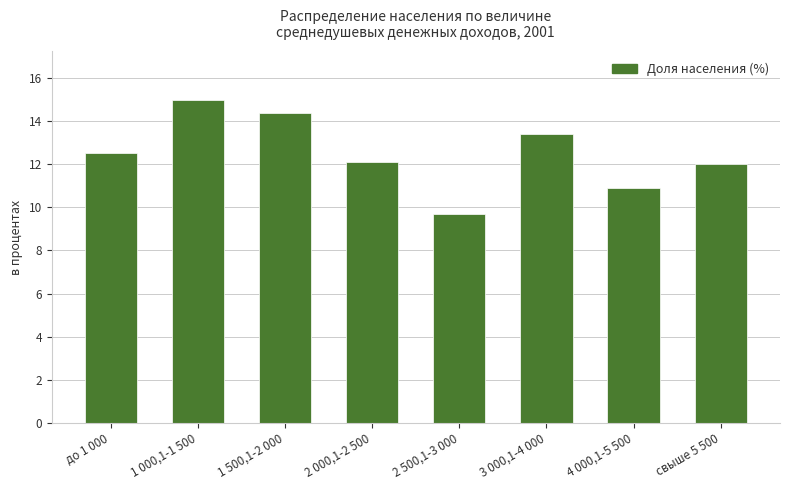

Reading right to left, transcribe all the data shown in this chart.

свыше 5 500=12.0	4 000,1-5 500=10.9	3 000,1-4 000=13.4	2 500,1-3 000=9.7	2 000,1-2 500=12.1	1 500,1-2 000=14.4	1 000,1-1 500=15.0	до 1 000=12.5